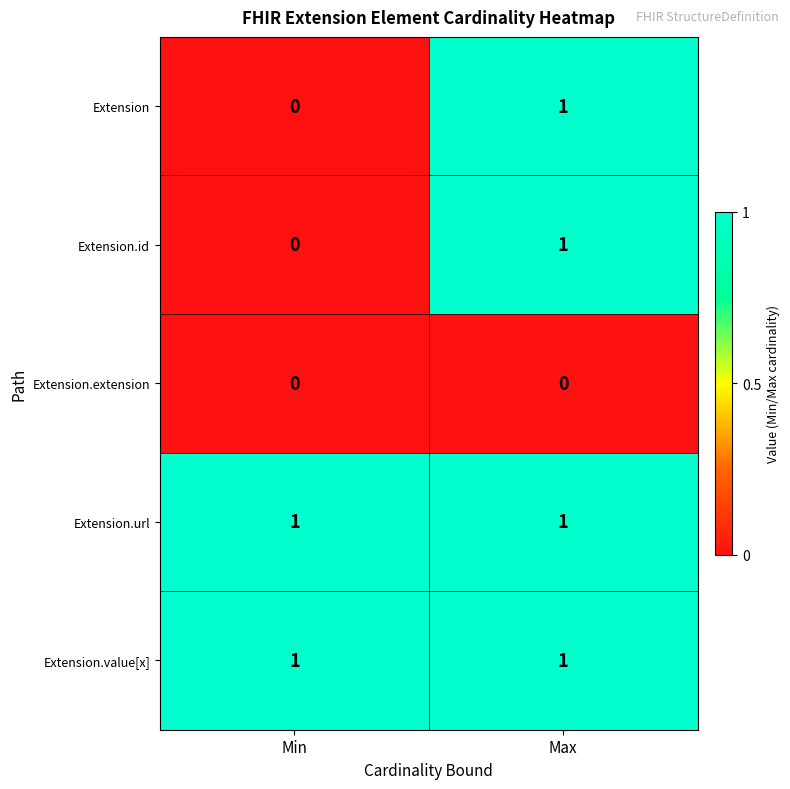

Is it true that Extension.value[x] equals 1 at Min?

True